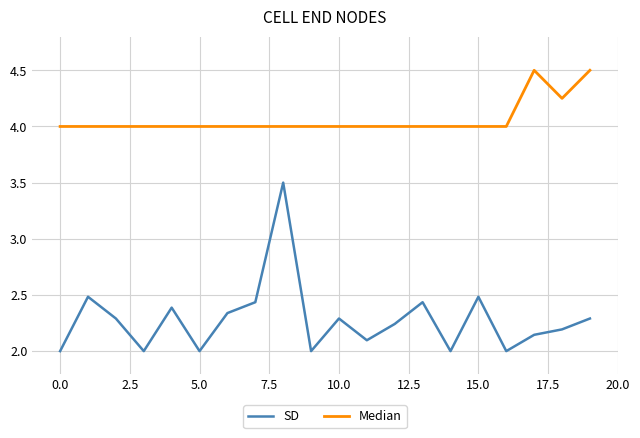

What is the difference between the maximum and minimum values in the SD series?

1.5